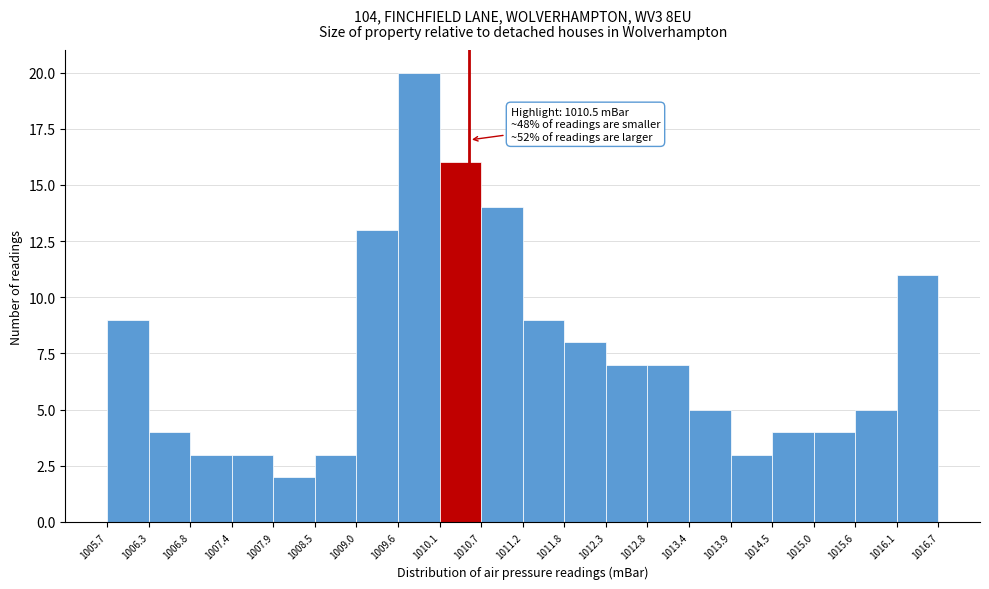

Which range on the x-axis has the tallest bar?

1009.6 to 1010.1